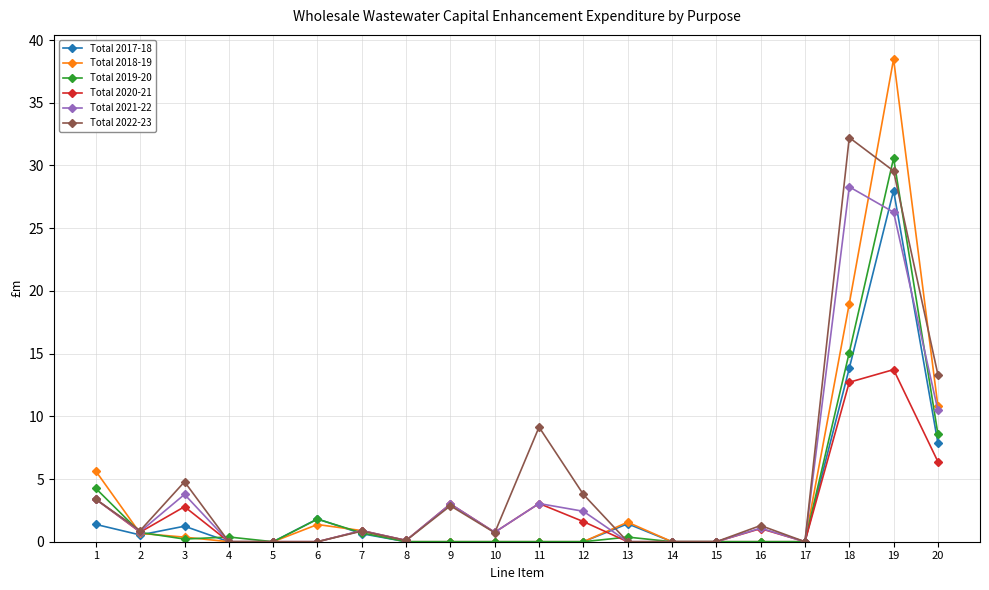

The value of Total 2017-18 at 20 is 7.9. True or false?

True